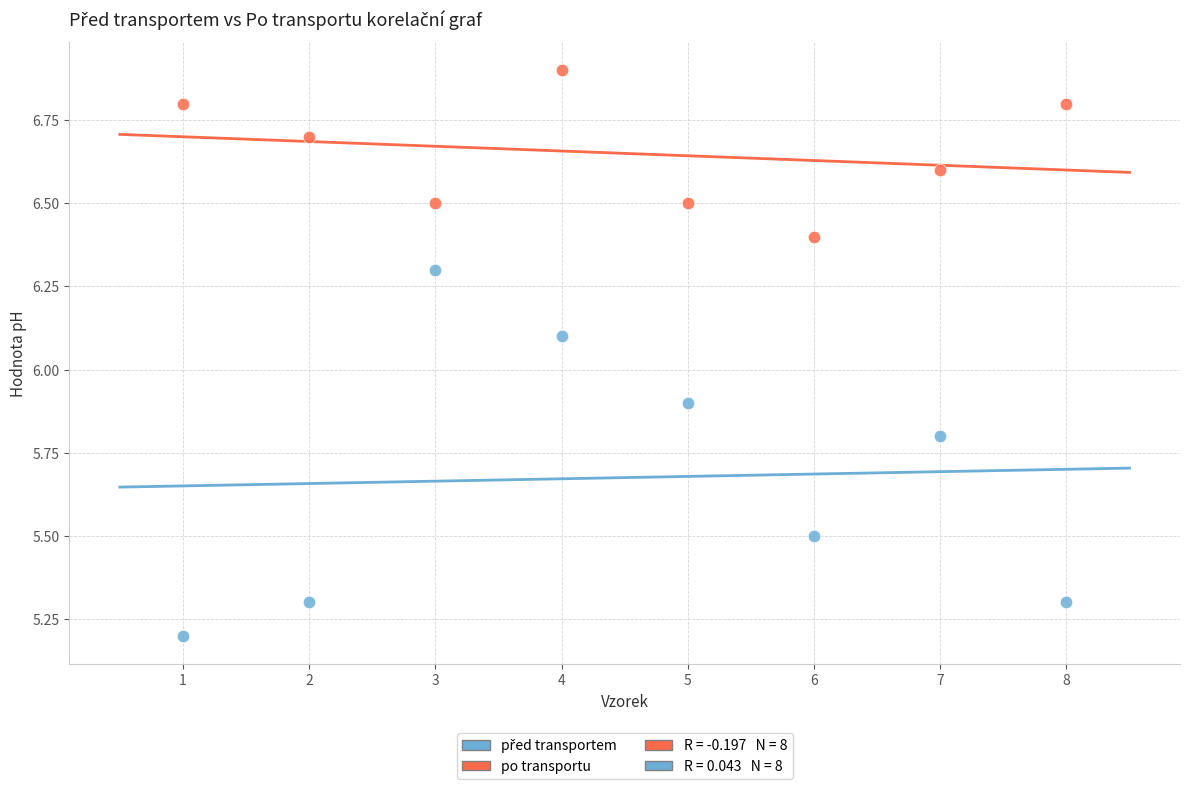

Which series reaches the maximum Y coordinate?

po transportu